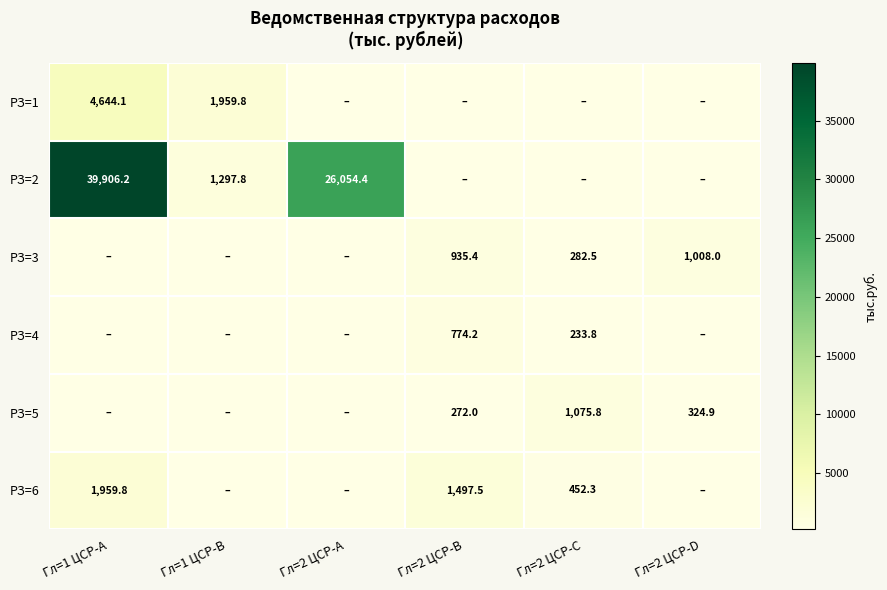

Is it true that РЗ=6 equals 1959.8 at Гл=1 ЦСР-A?

True